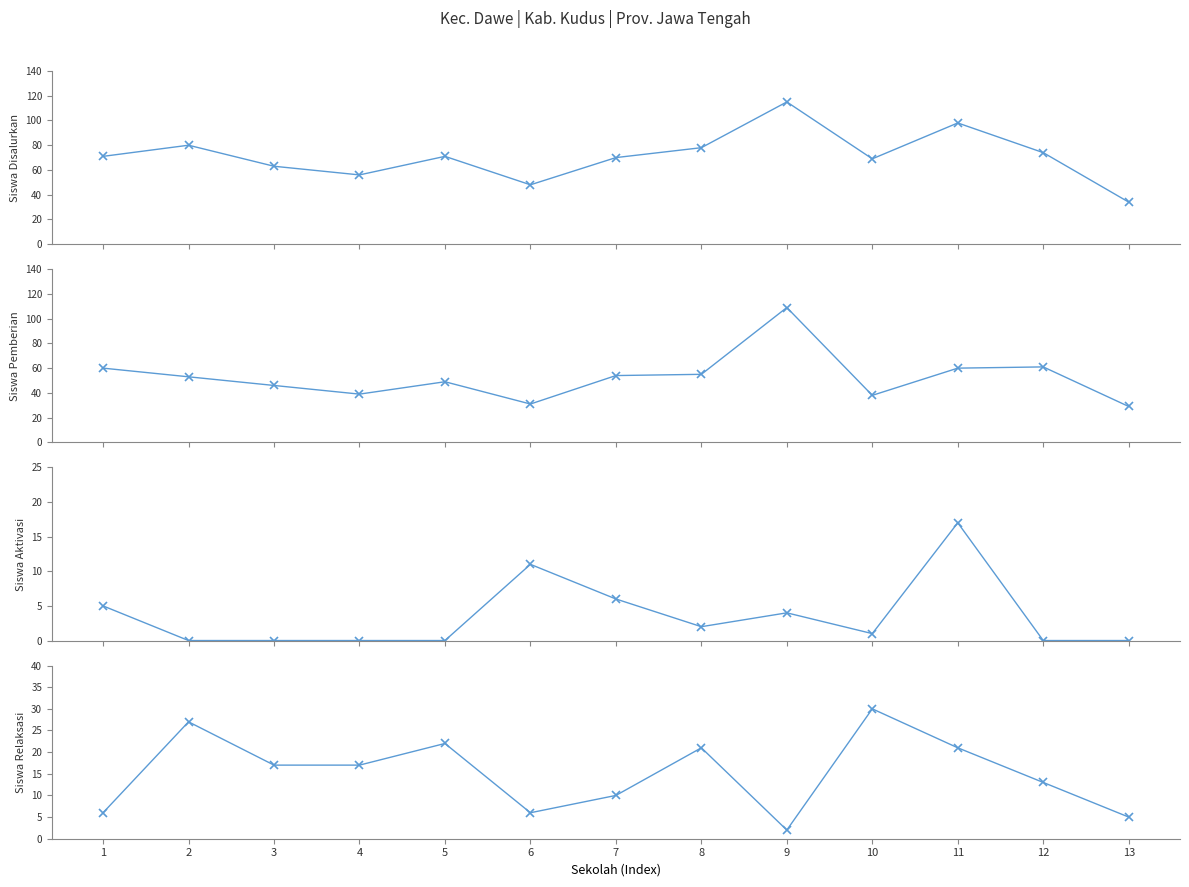

True or false: Siswa Pemberian Aktivasi and Siswa Pemberian intersect in this chart.

False